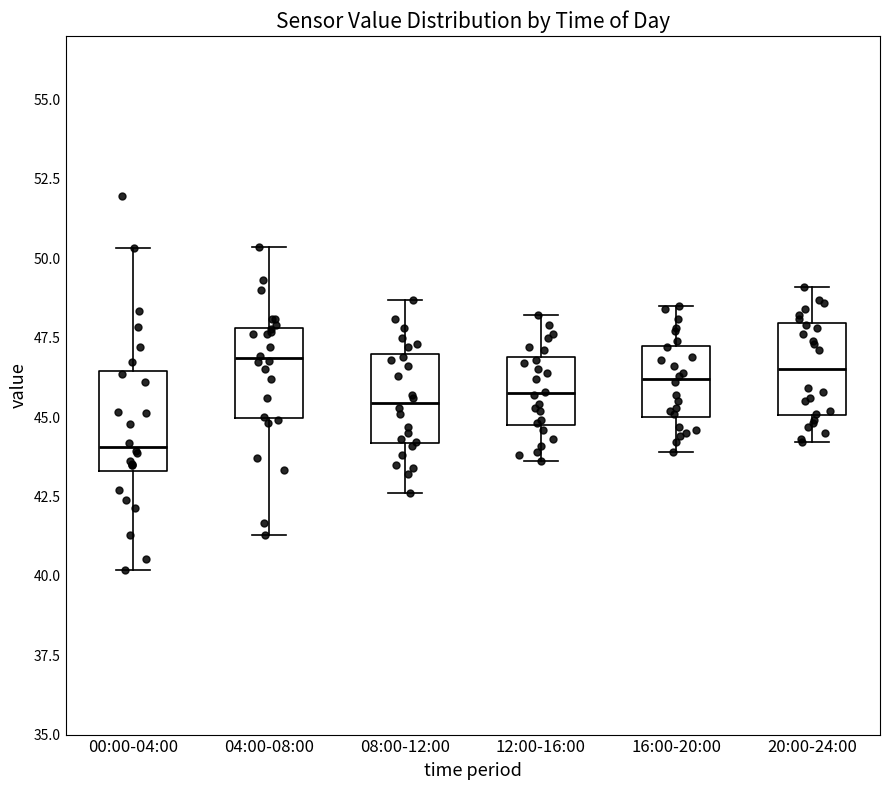

Reading left to right, read every box against the y-axis: the position of its median line, the range the box covers, and the ends of its whiskers. The values are not printed on the chart, so give them approximately, as read against the axis.

00:00-04:00: median 44.0, box 43.5 to 46.5, whiskers 40.0 to 50.5
04:00-08:00: median 47.0, box 45.0 to 48.0, whiskers 41.5 to 50.5
08:00-12:00: median 45.5, box 44.0 to 47.0, whiskers 42.5 to 48.5
12:00-16:00: median 46.0, box 45.0 to 47.0, whiskers 43.5 to 48.0
16:00-20:00: median 46.0, box 45.0 to 47.5, whiskers 44.0 to 48.5
20:00-24:00: median 46.5, box 45.0 to 48.0, whiskers 44.0 to 49.0